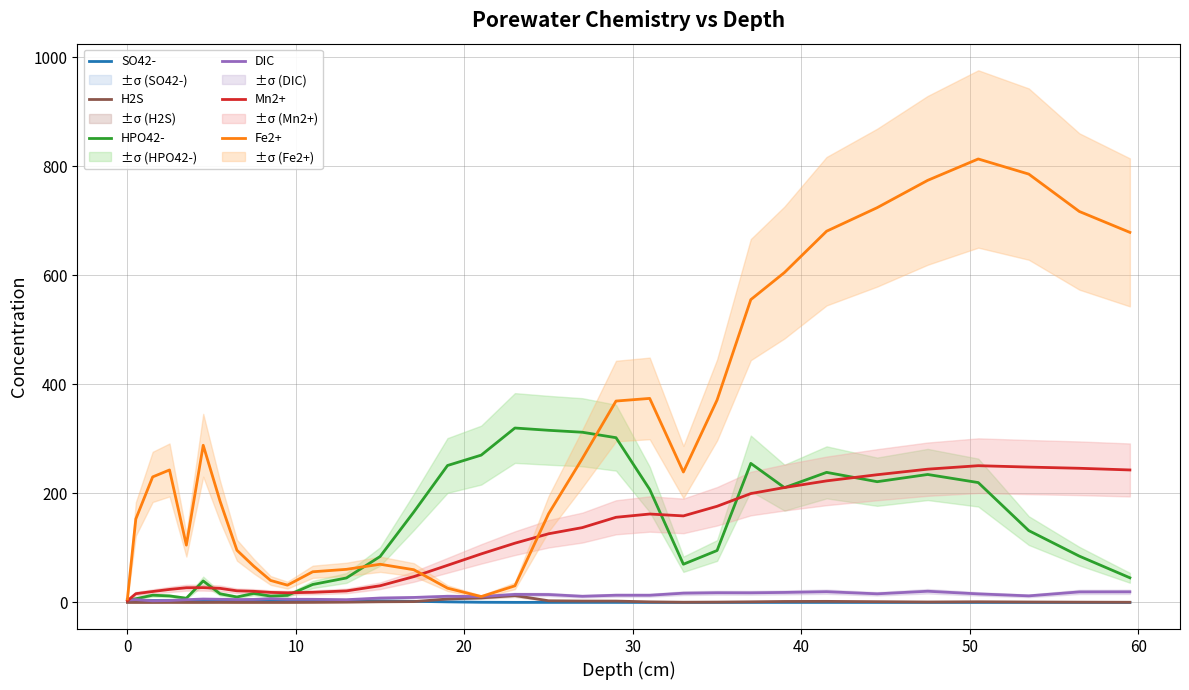

What is the sum of all Mn2+ values?

3620.9